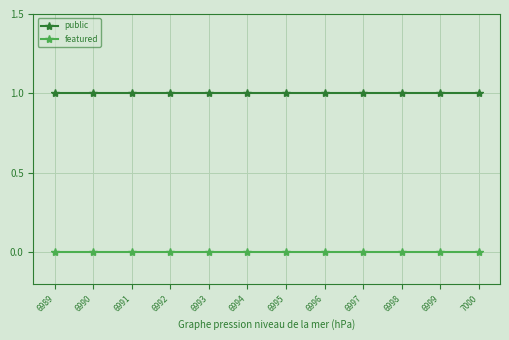

Reading left to right, transcribe all the data shown in this chart.

public: 1	1	1	1	1	1	1	1	1	1	1	1
featured: 0	0	0	0	0	0	0	0	0	0	0	0